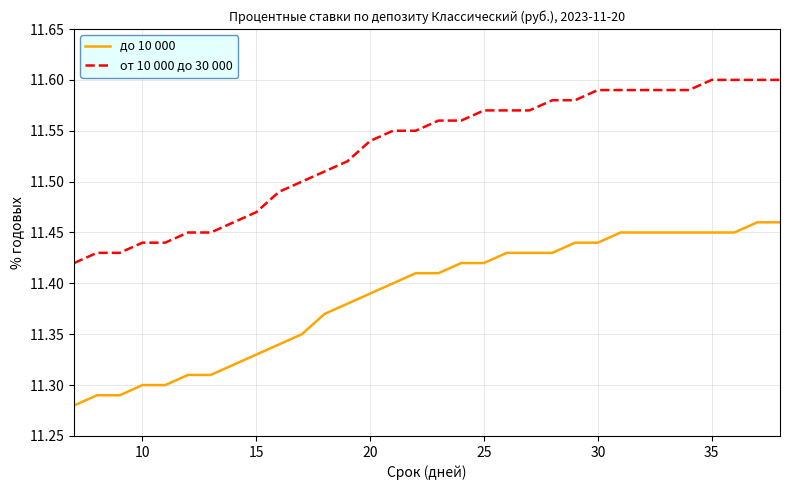

True or false: до 10 000 and от 10 000 до 30 000 intersect in this chart.

False